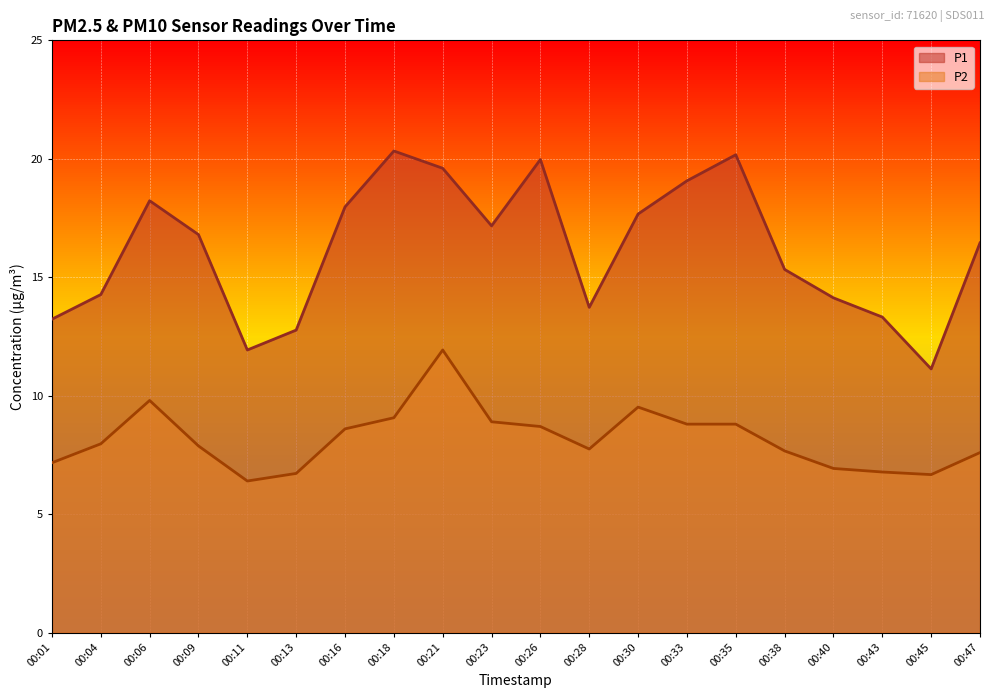

Is the value of P2 at 00:30 greater than the value of P1 at 00:09?

No